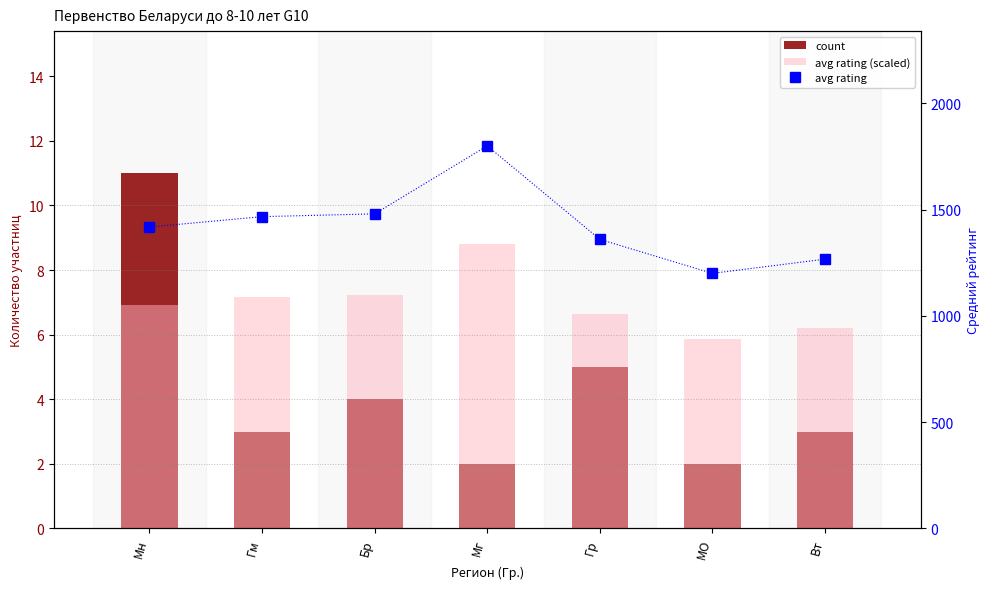

How many groups of bars are there?

7